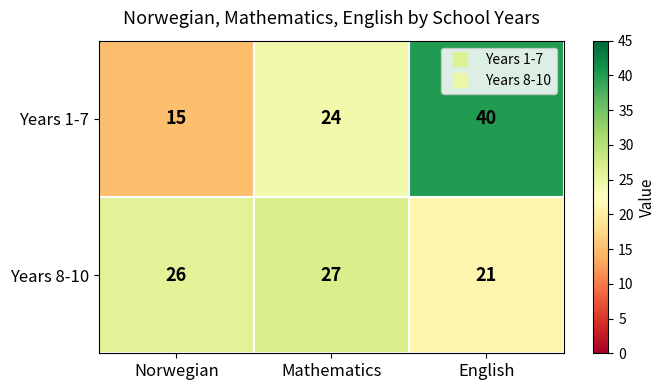

Which category has the highest value in the Years 8-10 series?

Mathematics